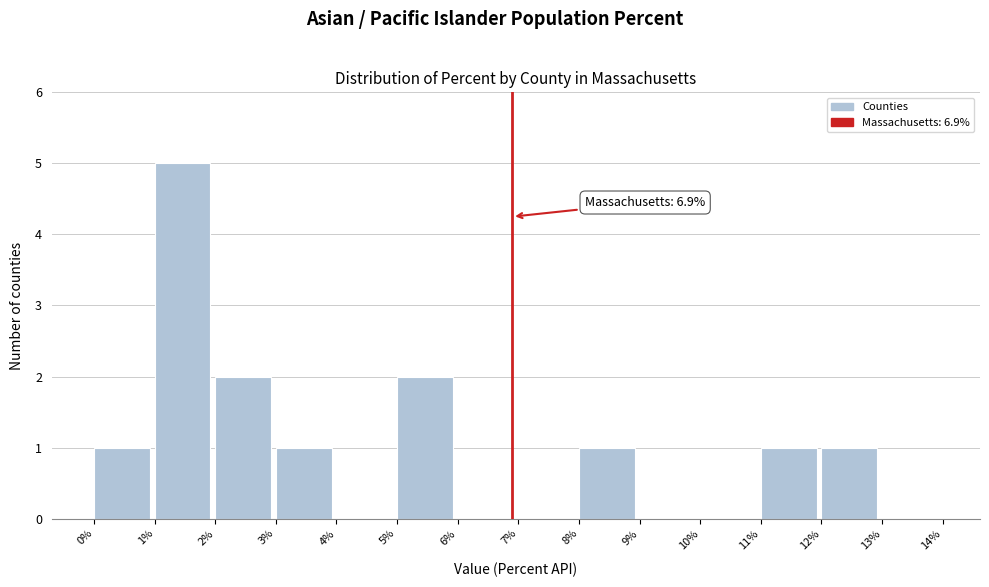

Over which range of the x-axis is the bar tallest?

1% to 2%